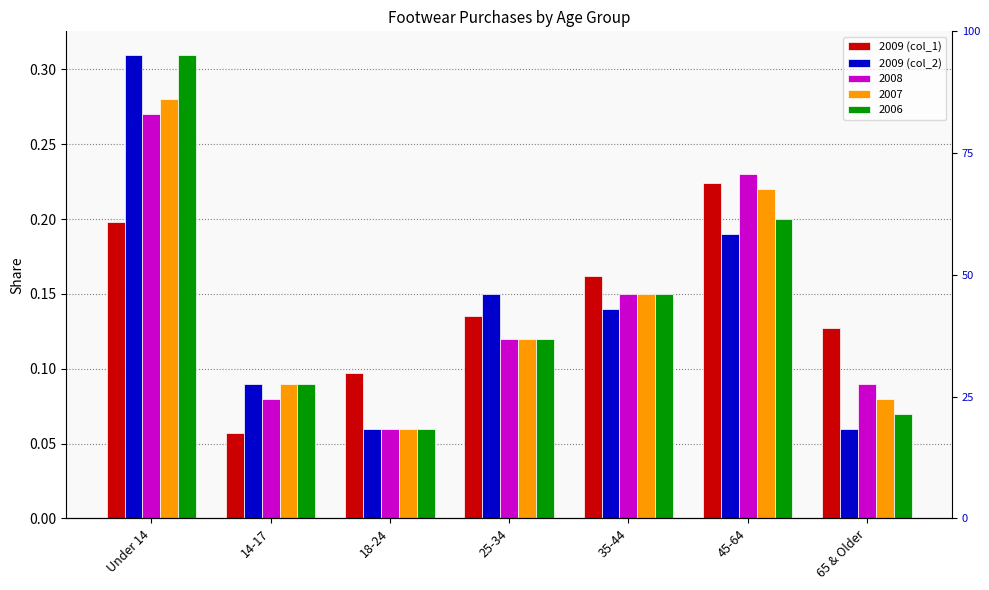

The value of 2009 (col_1) at 65 & Older is 0.1. True or false?

False